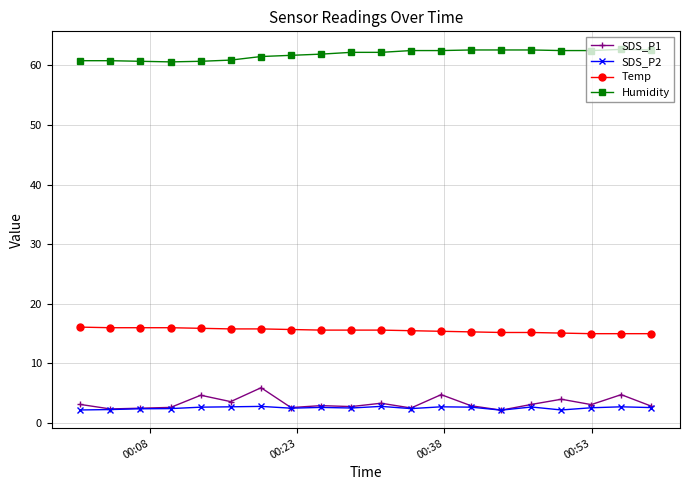

What is the value of the Temp point at the 14th from the left?

15.3